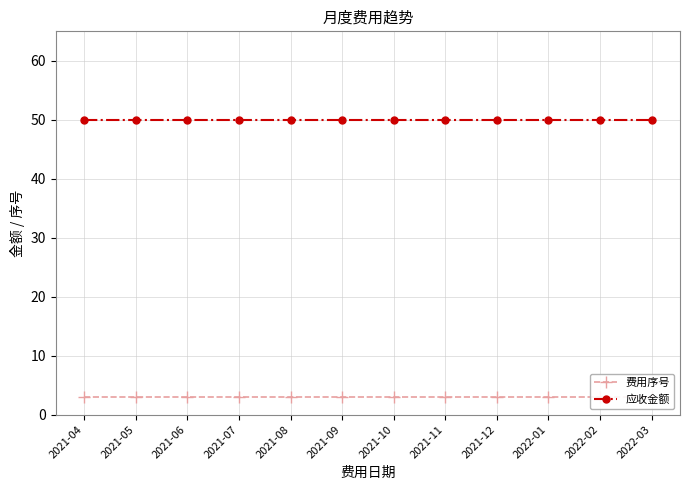

Is this an area chart (filled region under the line)?

No